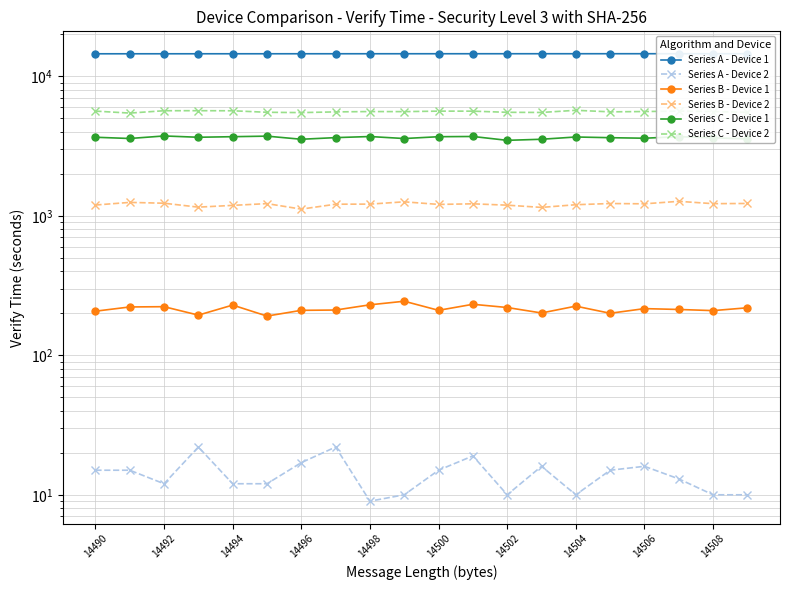

True or false: Series B - Device 2 and Series C - Device 1 cross at least once.

False